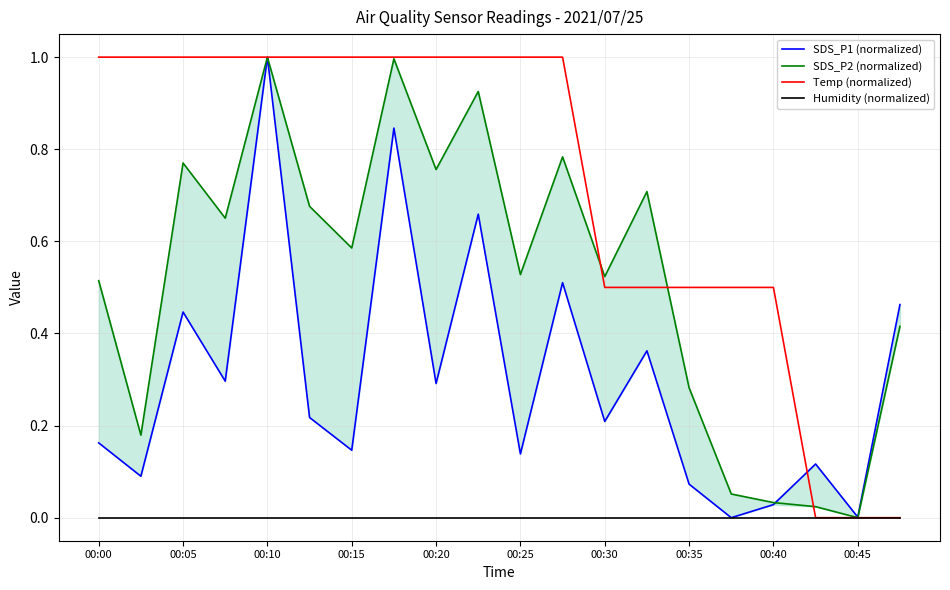

How many lines are shown in the chart?

4